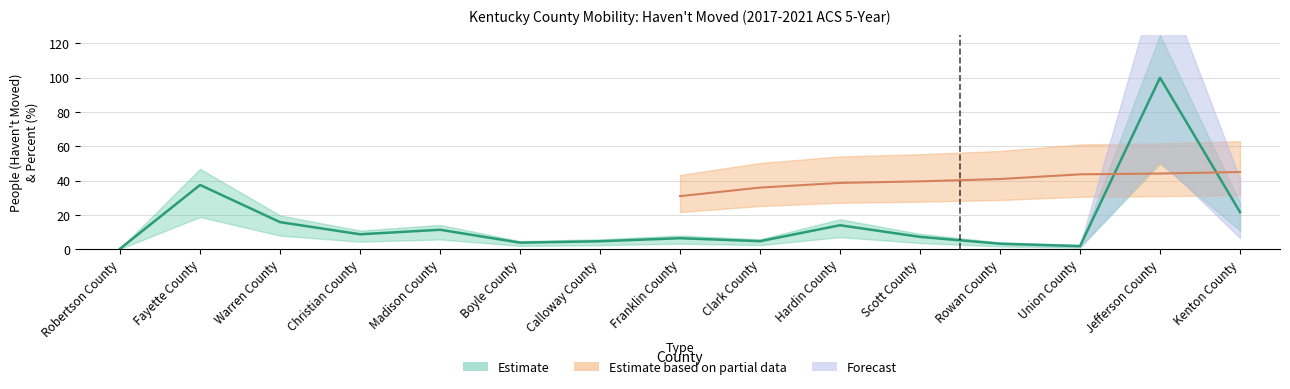

What is the difference between the second highest and second lowest values?

35.7